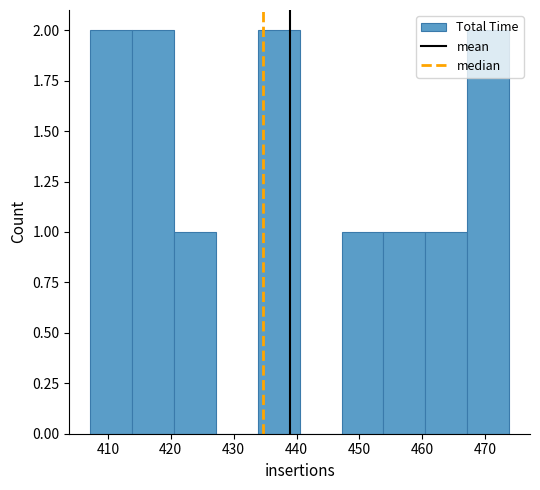

Reading left to right, list every bar in this chart as the range it spans on the x-axis followed by its height. Neither the bar edges nor the heights are printed on the chart, so give them approximately, as read against the axes.

407 to 414: 2
414 to 421: 2
421 to 427: 1
427 to 434: 0
434 to 441: 2
441 to 447: 0
447 to 454: 1
454 to 460: 1
460 to 467: 1
467 to 474: 2